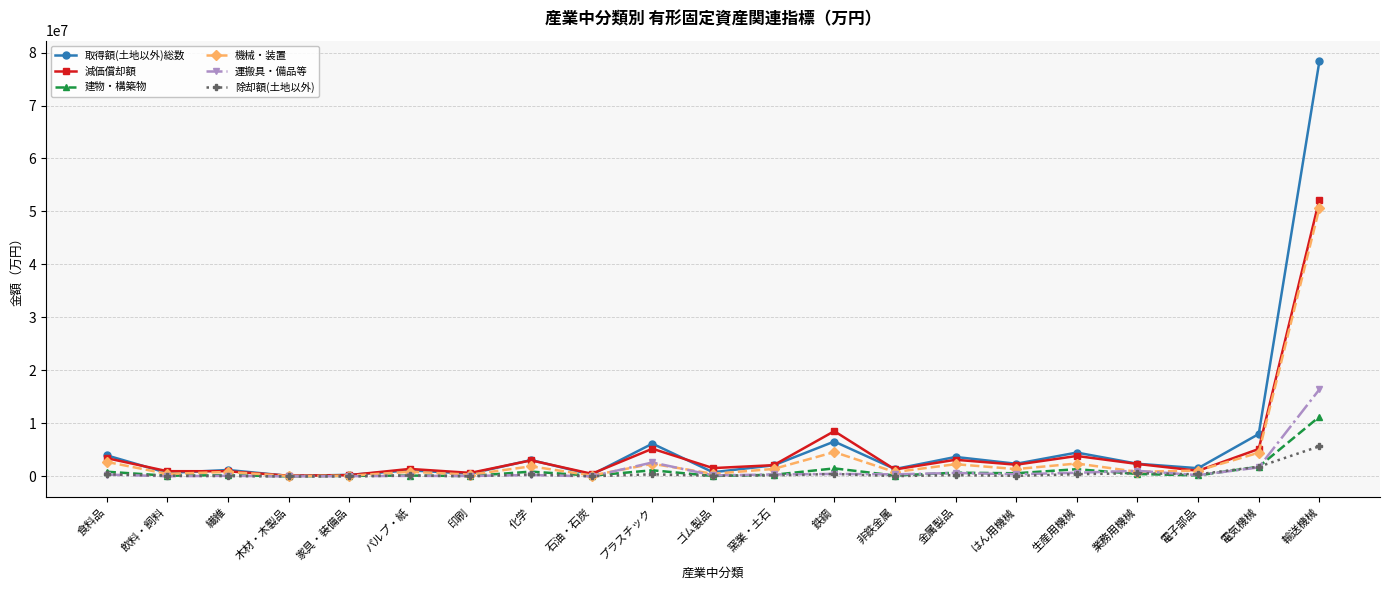

True or false: 機械・装置 has more than 2 interior local peaks.

True